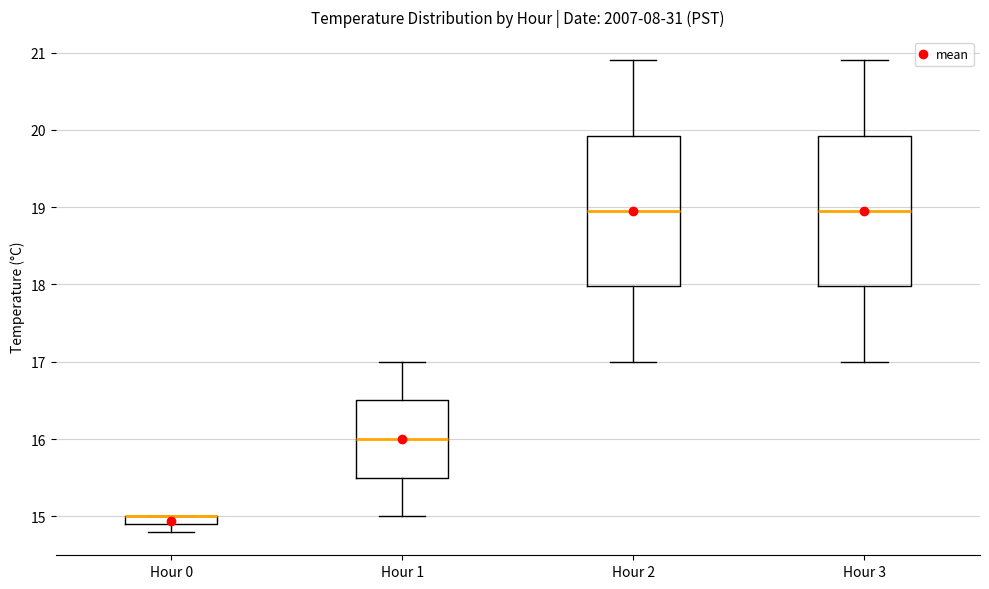

Where does the lower whisker of the box for Hour 1 end on the y-axis? The values are not printed on the chart, so give them approximately, as read against the axis.

15.0